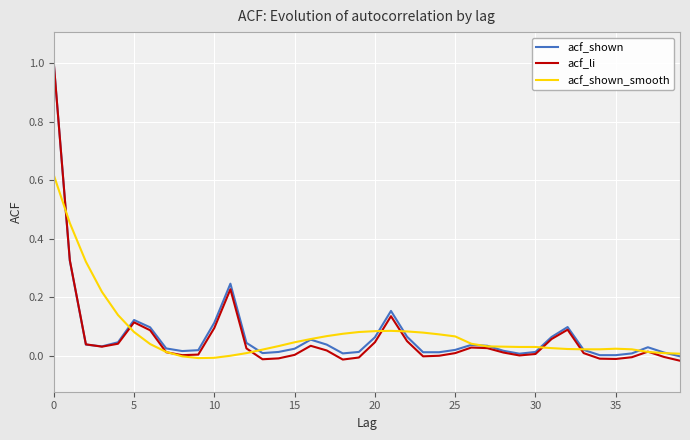

What is the label of the 22nd point from the left?

21